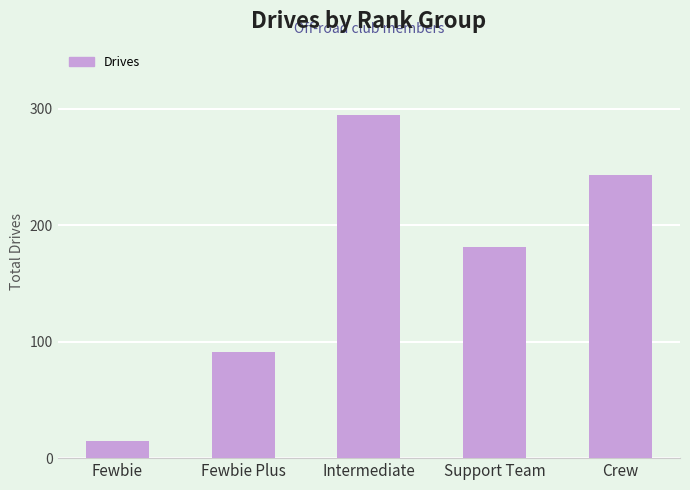

Which label corresponds to the largest value in the chart?

Intermediate